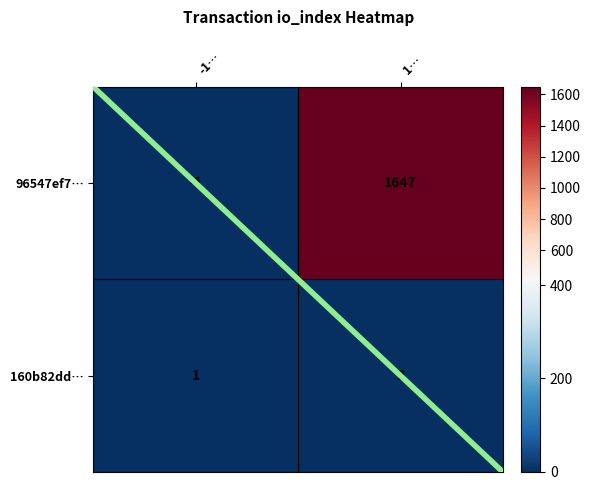

Reading left to right, extract all data points from this chart.

96547ef79656f4a5785499a0d6a1b2125bbadd7: 0=-1	1=1647
160b82ddad02595c52454956a504a6c76d273bf: 0=1	1=2